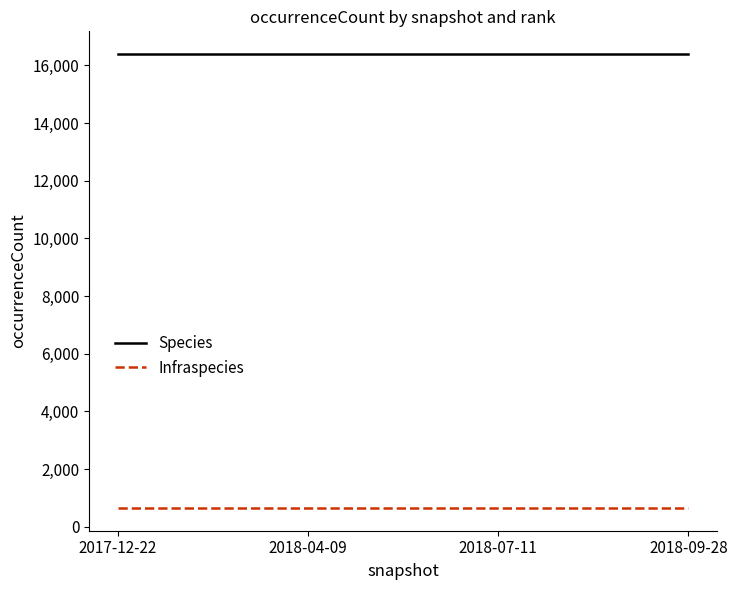

True or false: Species and Infraspecies intersect in this chart.

False